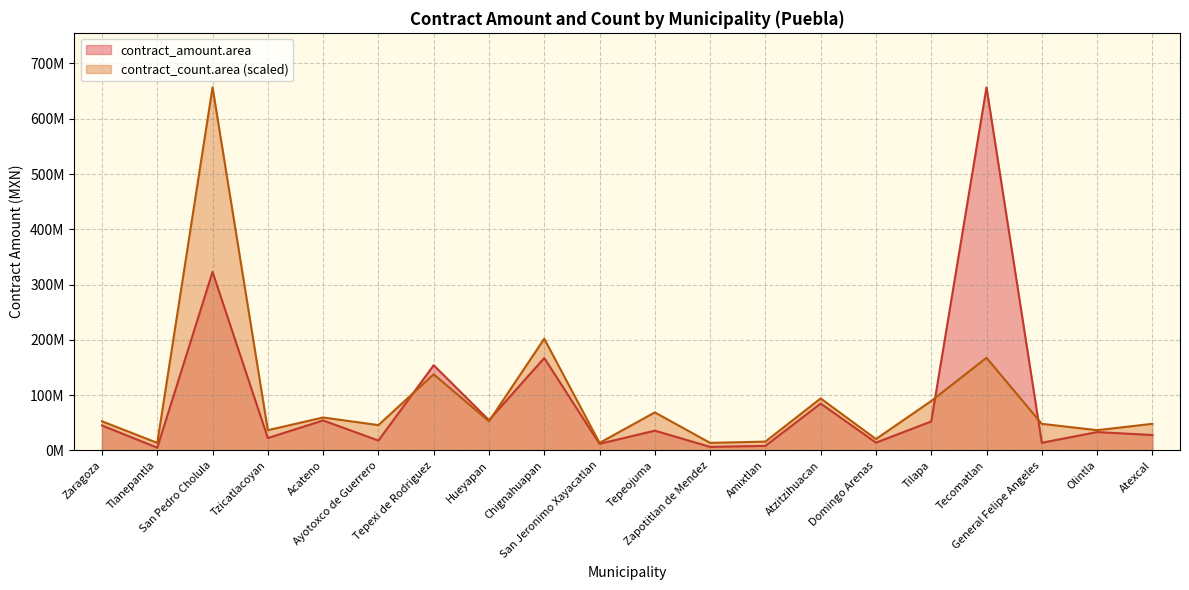

What is the value of the contract_amount.area point at the 13th from the left?

8280994.2